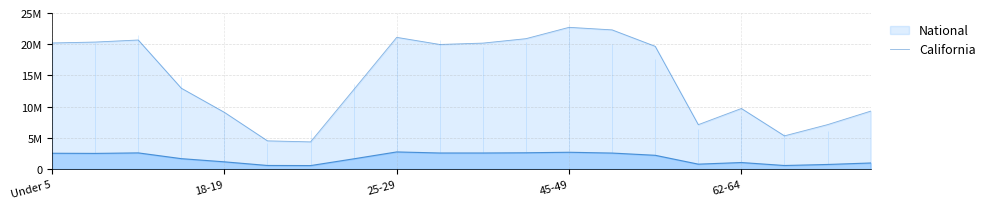

Is the value of California at 20 greater than the value of National at 5 to 9?

No